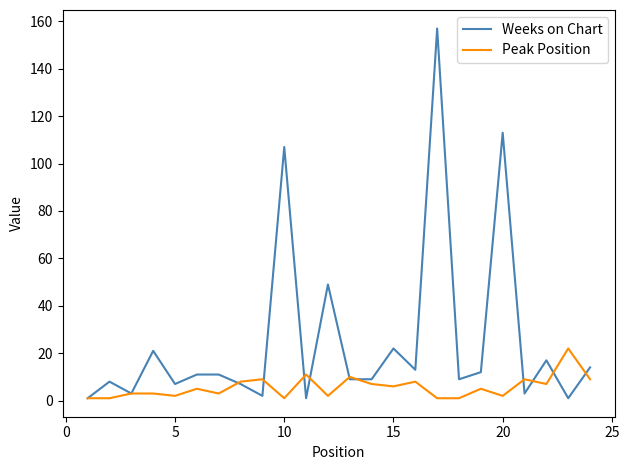

Which series has the widest spread of values?

Weeks on Chart